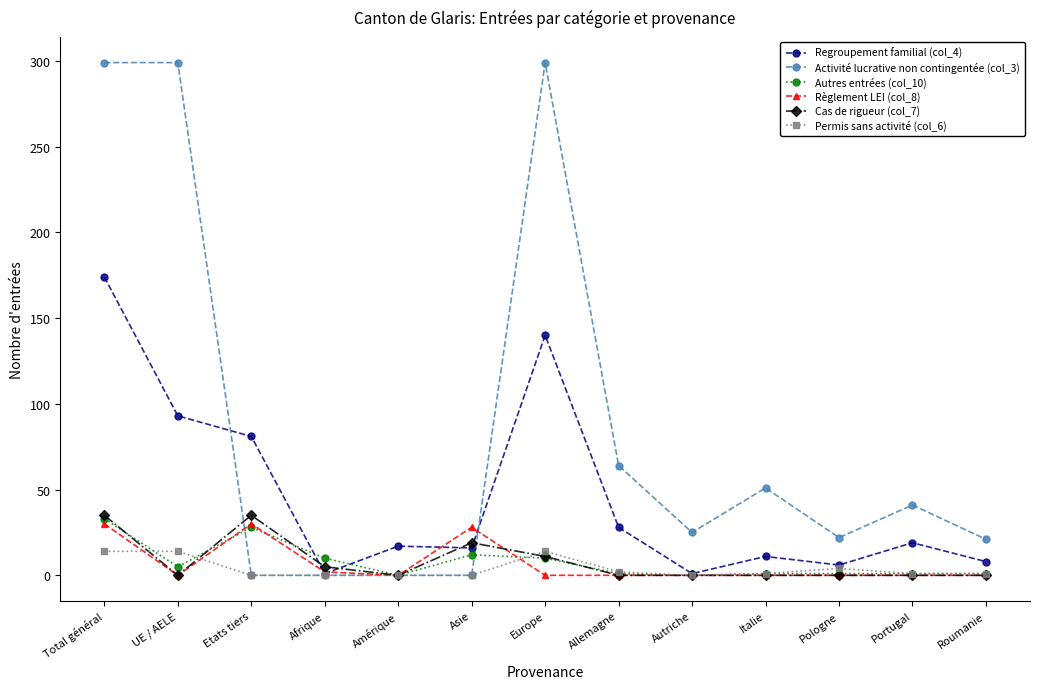

What position from the left is Pologne?

11